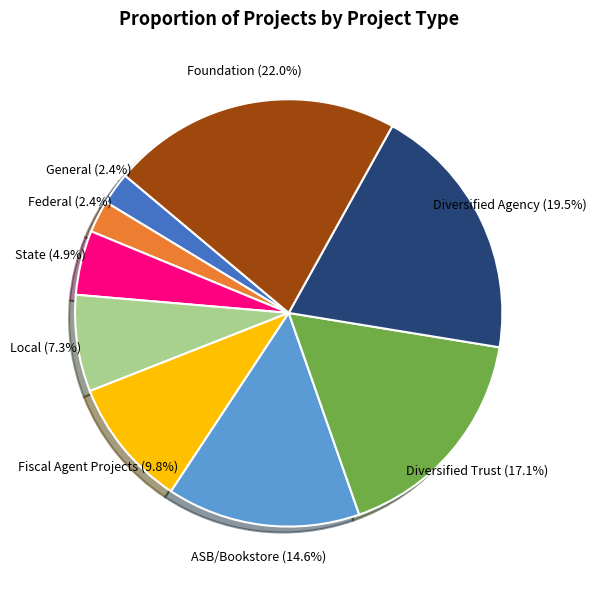

Approximately how many times larger is the value at Local compared to Foundation?

0.3